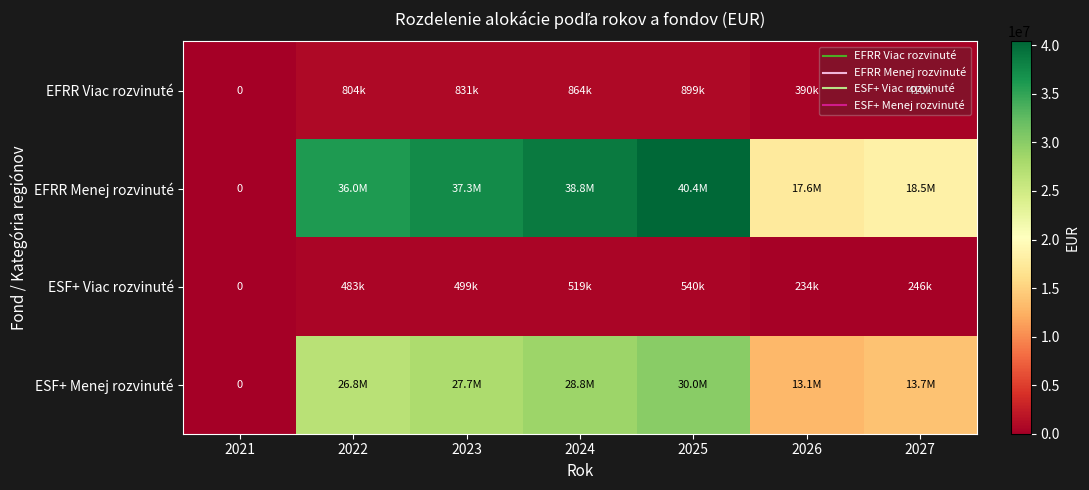

Which label corresponds to the largest value in the chart?

2025